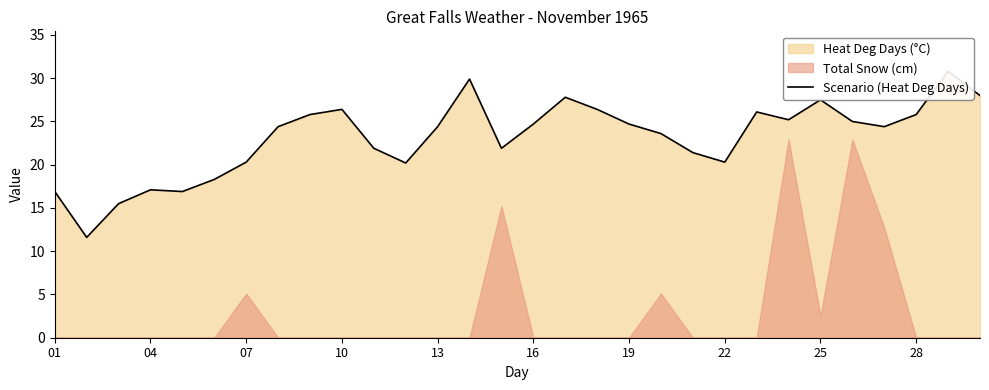

What is the value of the 2nd point from the left?

11.6